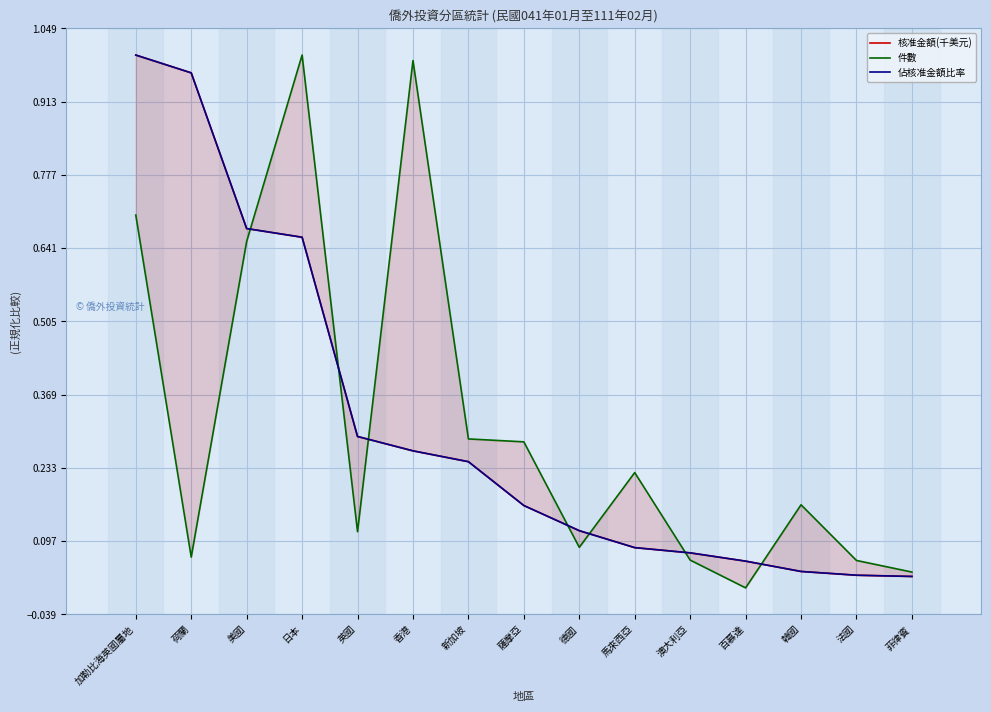

What is the total value across all series at 日本?

2.3